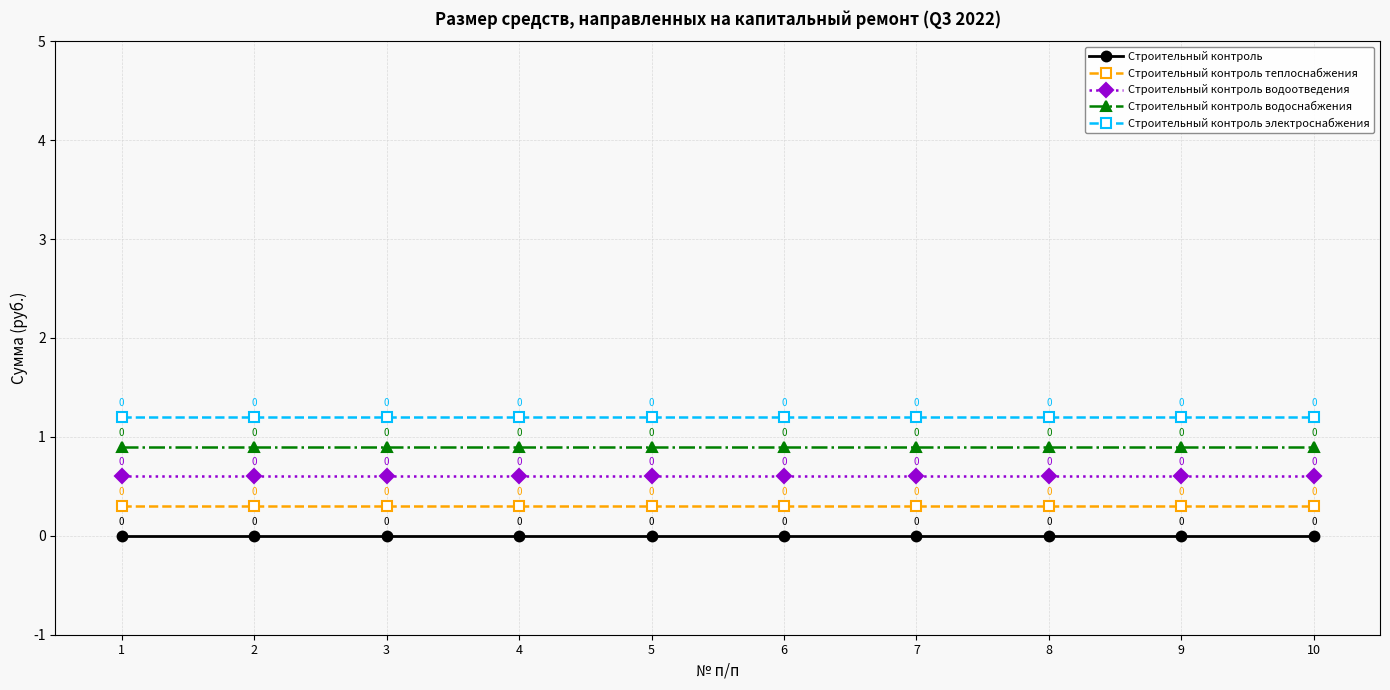

Rank the series by their average value, from lowest to highest.

Строительный контроль, Строительный контроль теплоснабжения, Строительный контроль водоотведения, Строительный контроль водоснабжения, Строительный контроль электроснабжения